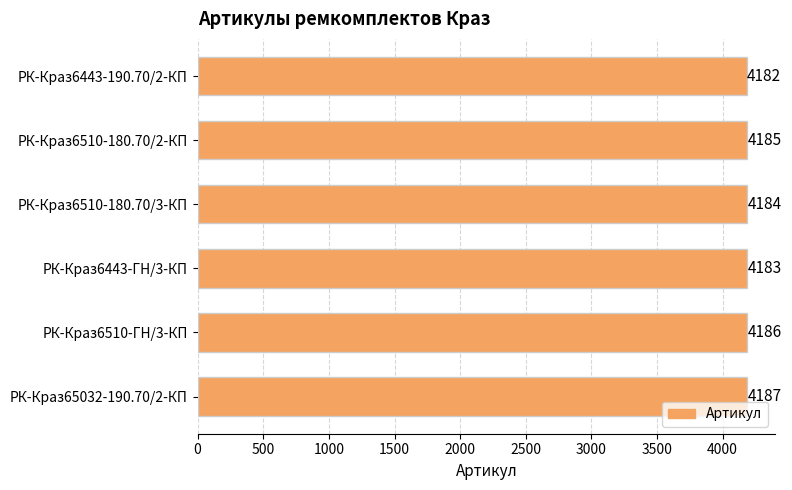

Is it true that the value at РК-Краз6510-180.70/3-КП is 2835?

False